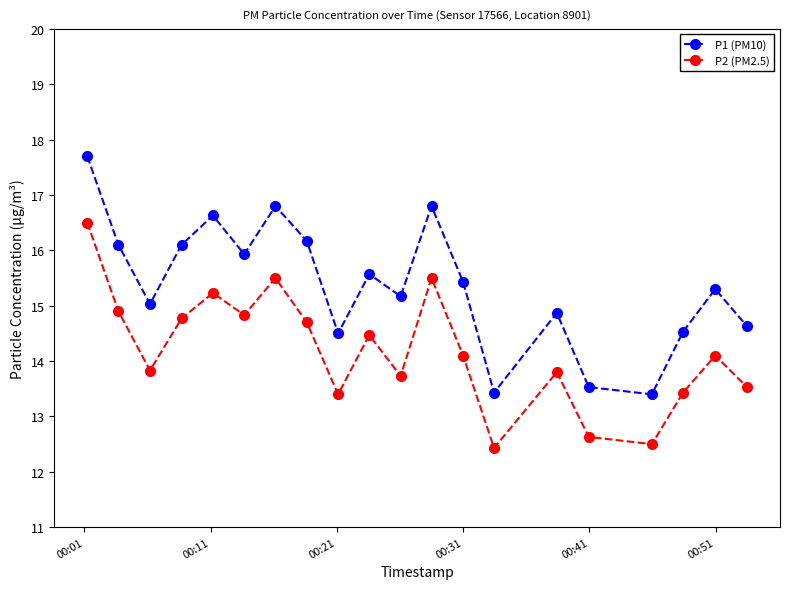

What is the difference between the maximum and minimum values in the P1 (PM10) series?

4.3